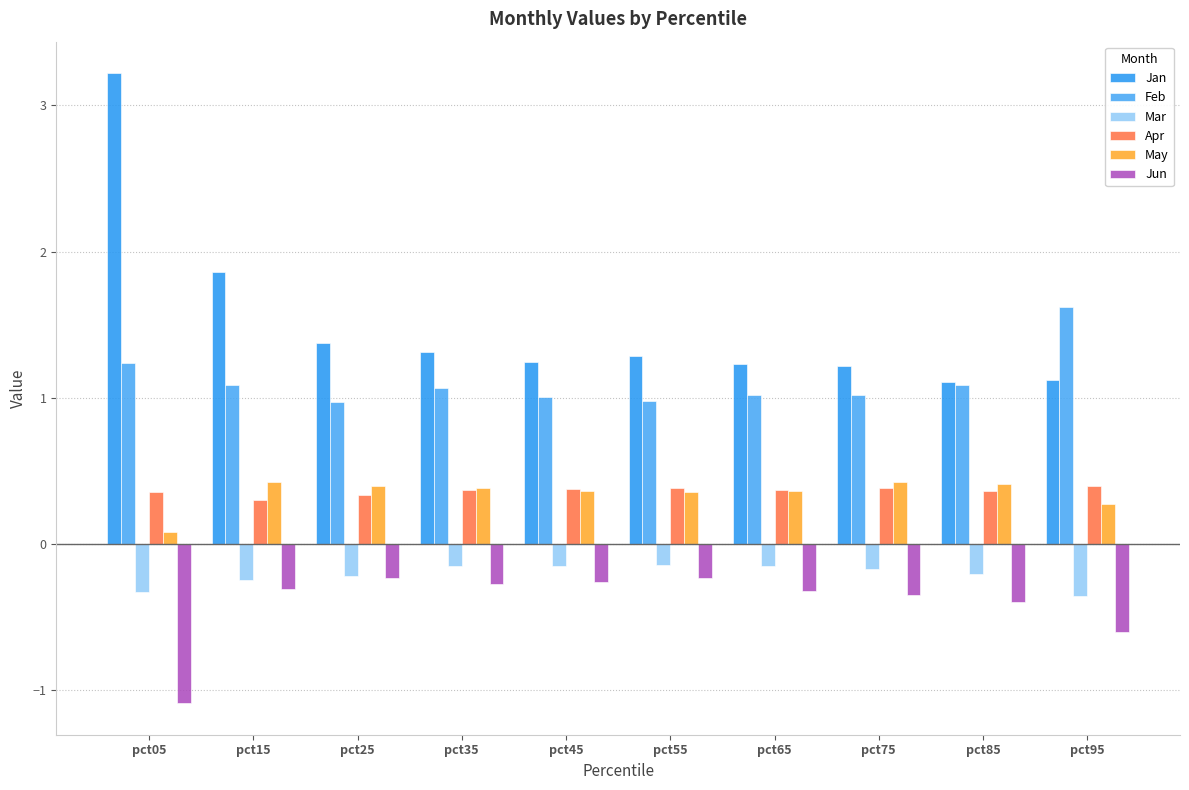

Reading left to right, transcribe all the data shown in this chart.

Jan: 3.2	1.9	1.4	1.3	1.2	1.3	1.2	1.2	1.1	1.1
Feb: 1.2	1.1	1.0	1.1	1.0	1.0	1.0	1.0	1.1	1.6
Mar: -0.3	-0.2	-0.2	-0.2	-0.1	-0.1	-0.2	-0.2	-0.2	-0.4
Apr: 0.4	0.3	0.3	0.4	0.4	0.4	0.4	0.4	0.4	0.4
May: 0.1	0.4	0.4	0.4	0.4	0.4	0.4	0.4	0.4	0.3
Jun: -1.1	-0.3	-0.2	-0.3	-0.3	-0.2	-0.3	-0.3	-0.4	-0.6